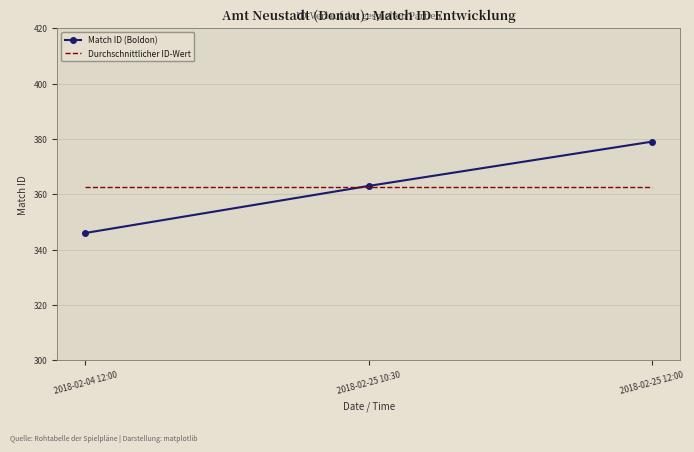

How many series are shown in this chart?

2